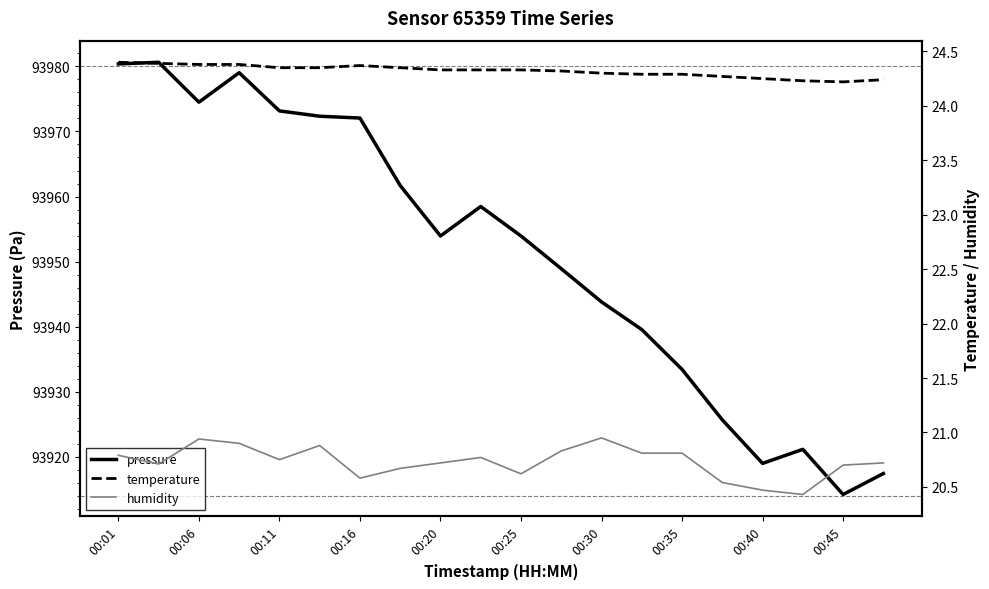

What is the maximum value for humidity?

20.9